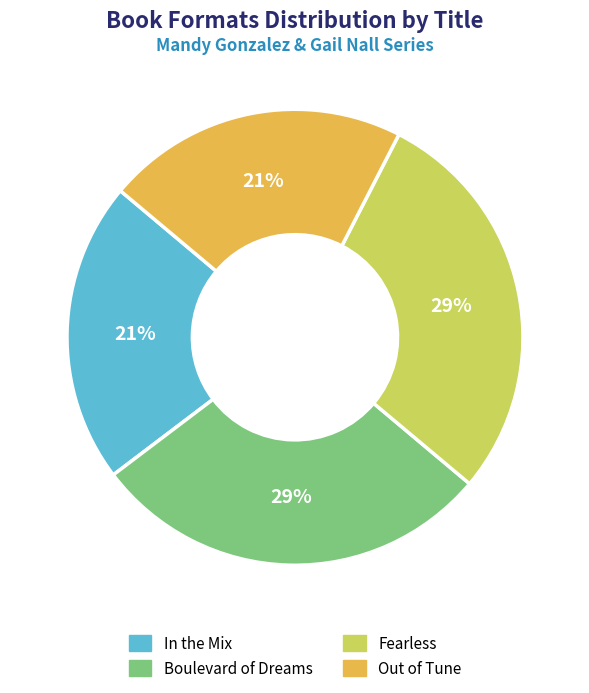

Is there a majority slice in this chart?

No